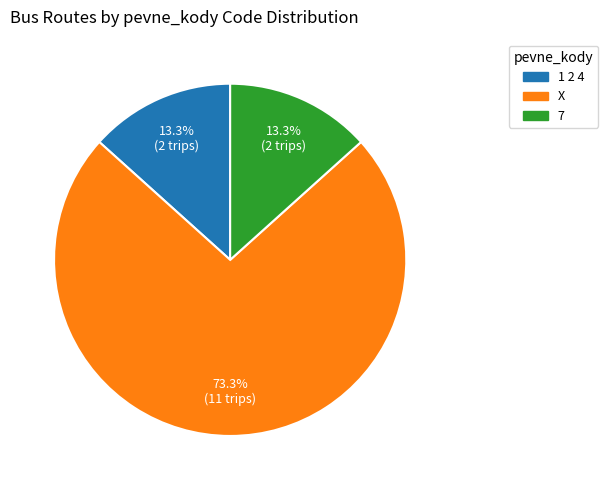

What is the largest slice in the pie chart?

X